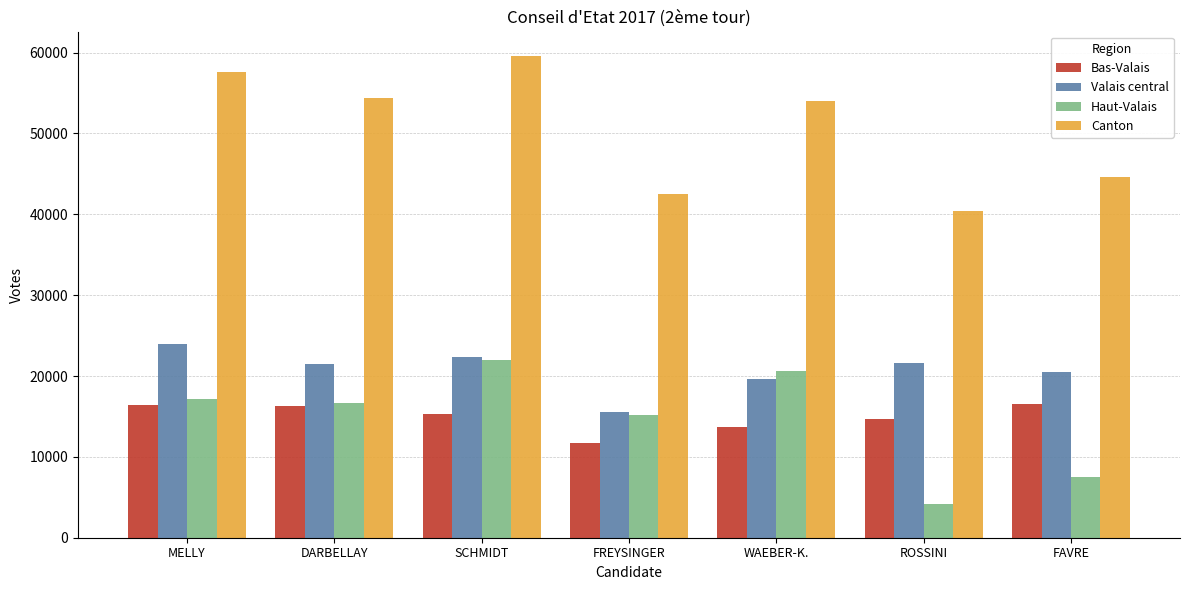

The Haut-Valais series shows 12151 at FAVRE. True or false?

False